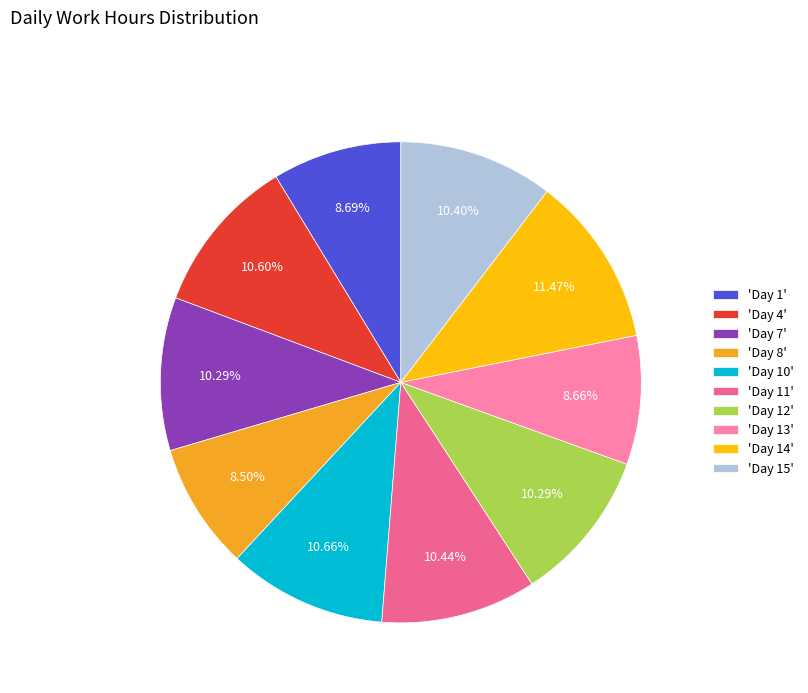

Which has a higher value, 'Day 12' or 'Day 13'?

'Day 12'